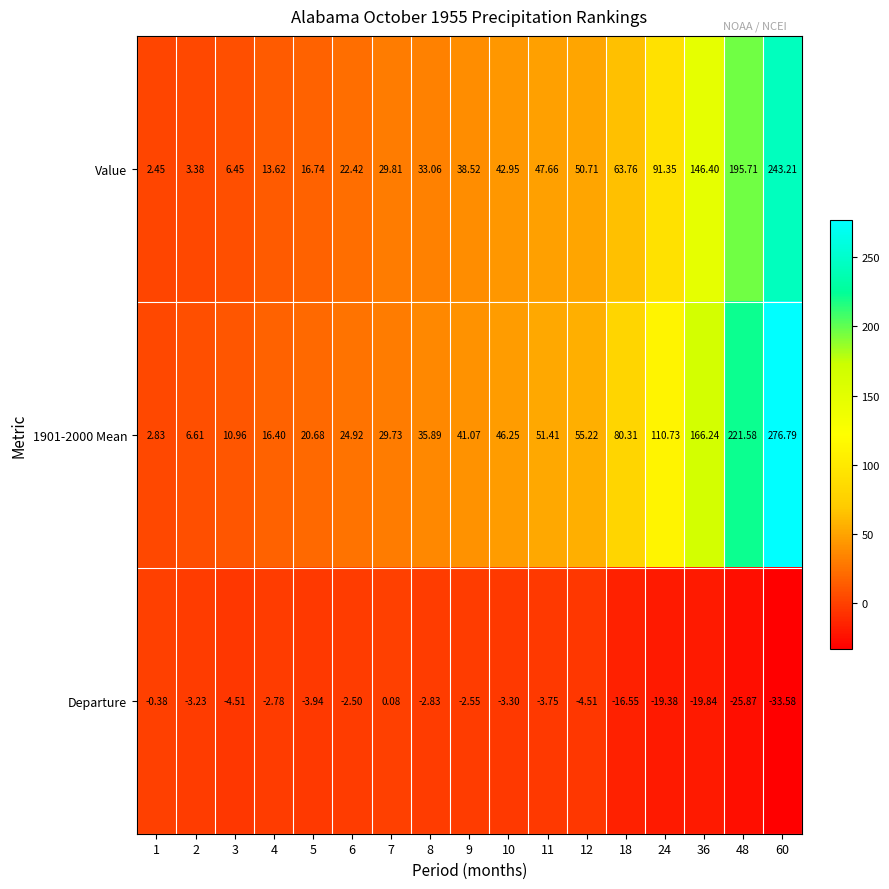

Reading left to right, list all the values displayed in this chart.

Value: 1=2.5	2=3.4	3=6.5	4=13.6	5=16.7	6=22.4	7=29.8	8=33.1	9=38.5	10=43.0	11=47.7	12=50.7	18=63.8	24=91.3	36=146.4	48=195.7	60=243.2
1901-2000 Mean: 1=2.8	2=6.6	3=11.0	4=16.4	5=20.7	6=24.9	7=29.7	8=35.9	9=41.1	10=46.2	11=51.4	12=55.2	18=80.3	24=110.7	36=166.2	48=221.6	60=276.8
Departure: 1=-0.4	2=-3.2	3=-4.5	4=-2.8	5=-3.9	6=-2.5	7=0.1	8=-2.8	9=-2.5	10=-3.3	11=-3.8	12=-4.5	18=-16.6	24=-19.4	36=-19.8	48=-25.9	60=-33.6